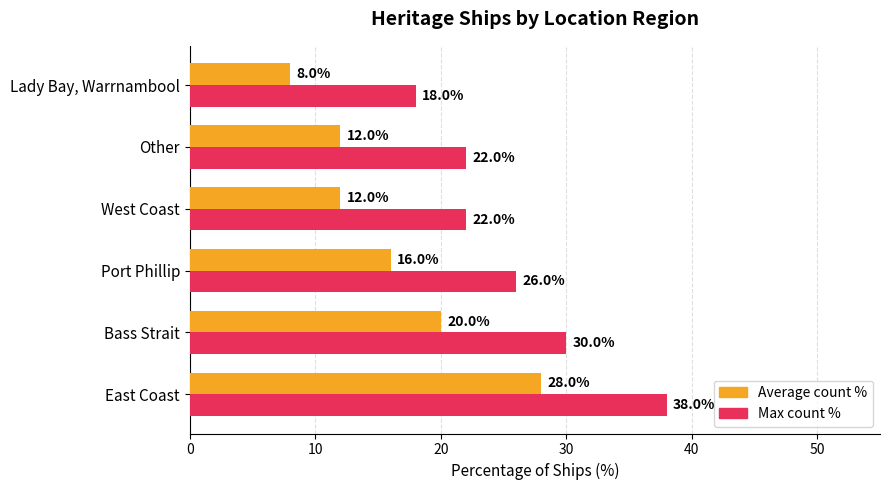

Which series has the largest total across all categories?

Max count %